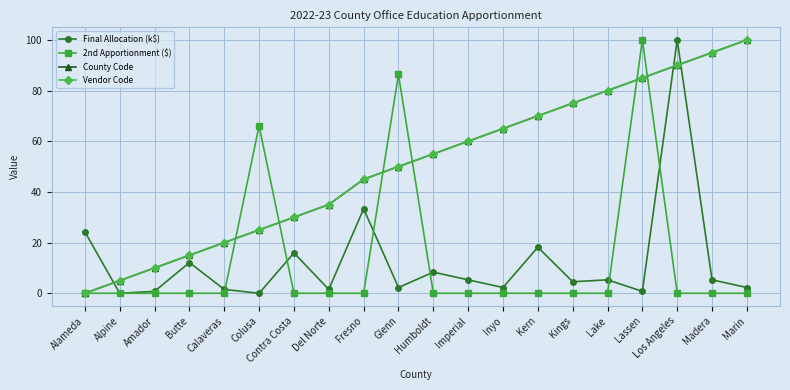

What is the difference between the County Code values at Kings and Imperial?

15.0